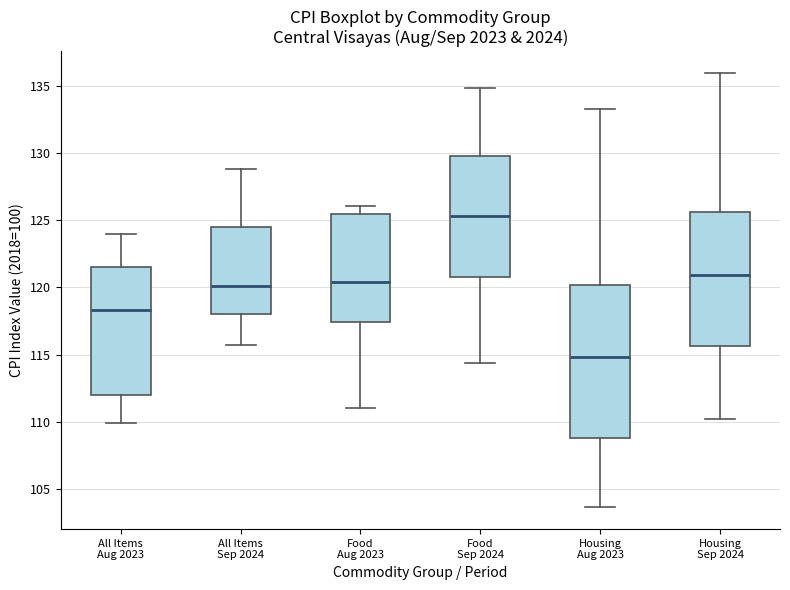

Comparing the boxes themselves (not the whiskers), which one is the tallest?

Housing Aug 2023